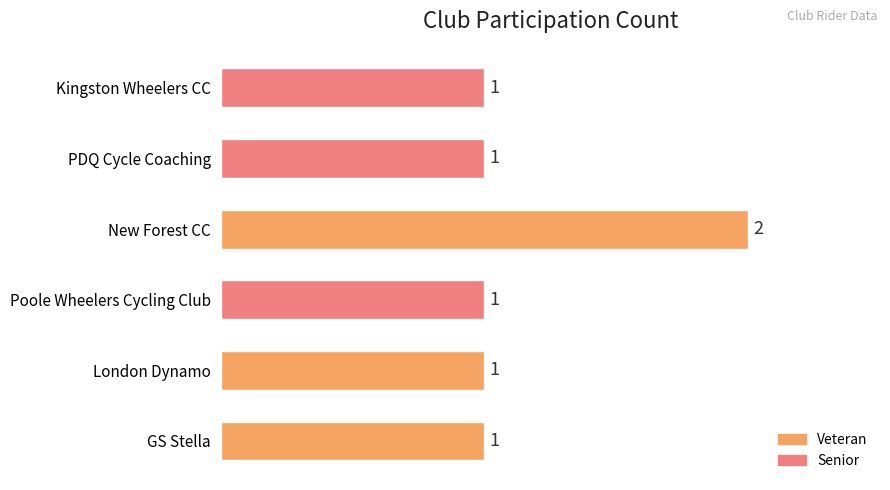

Which category has the highest value across all series?

New Forest CC